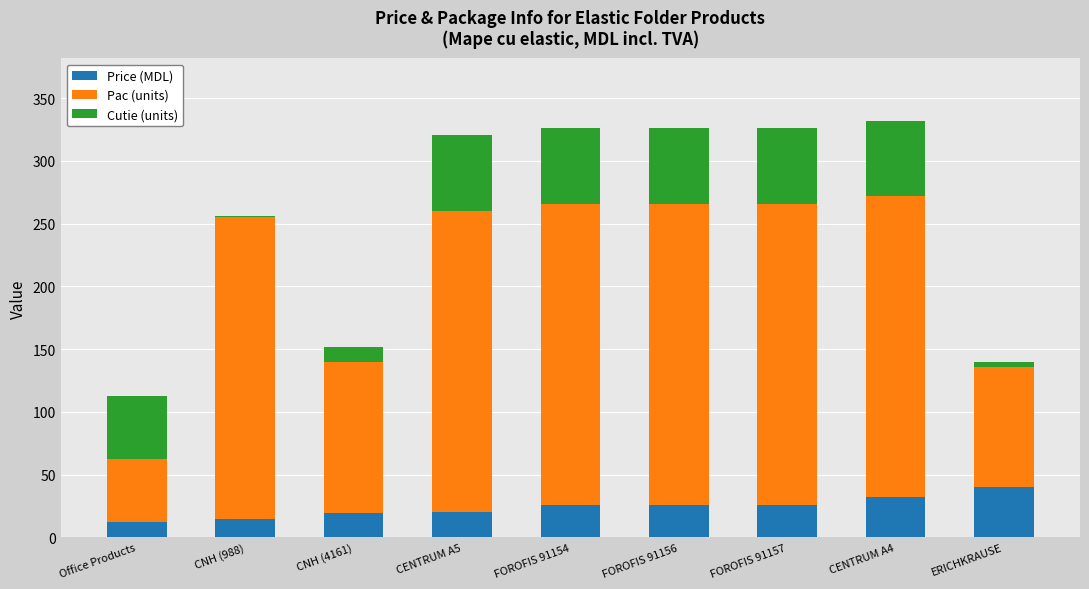

The value of Price (MDL) at CENTRUM A4 is 32.0. True or false?

True